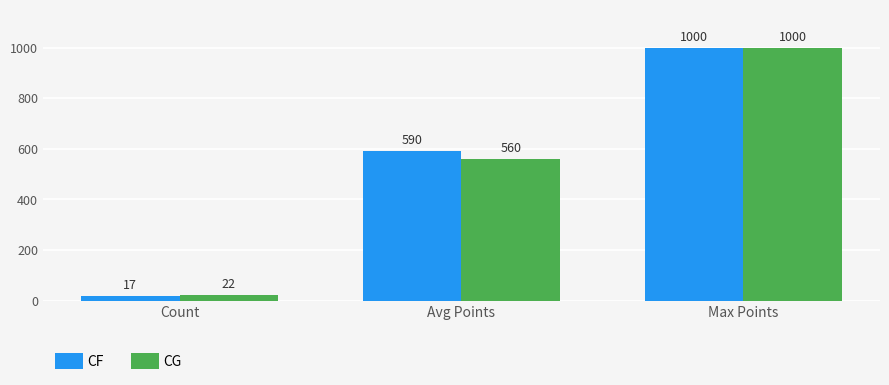

Reading left to right, transcribe all the data shown in this chart.

CF: Count=17	Avg Points=590	Max Points=1000
CG: Count=22	Avg Points=560	Max Points=1000